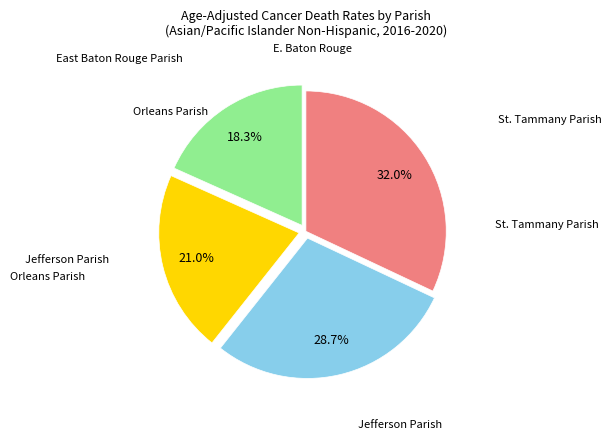

Is there any slice that represents more than half of the pie?

No